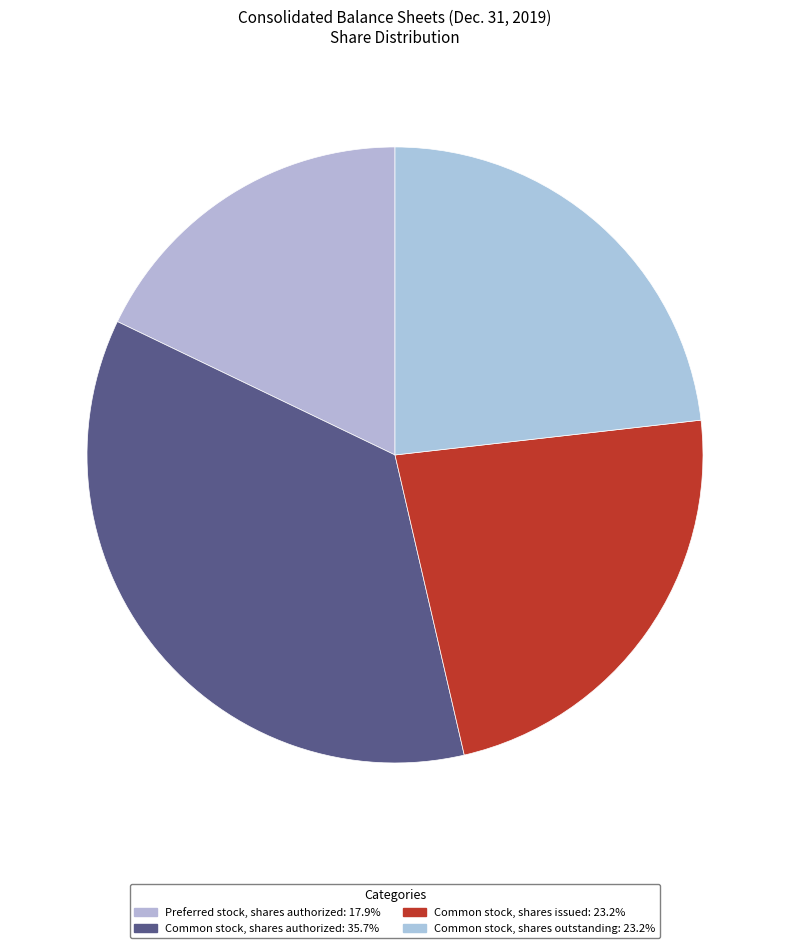

What is the largest slice in the pie chart?

Common stock, shares authorized